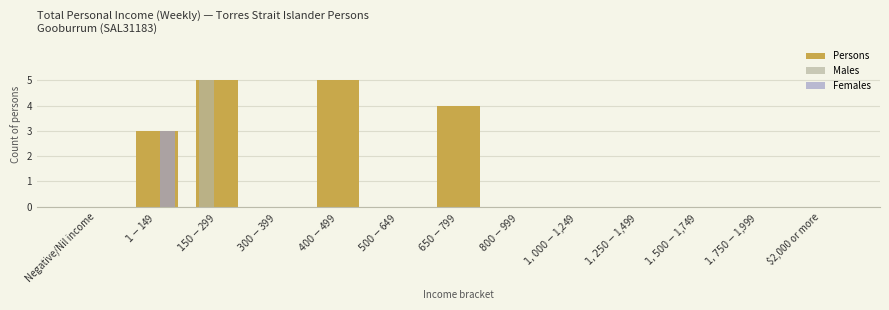

Which series has the largest total across all categories?

Persons